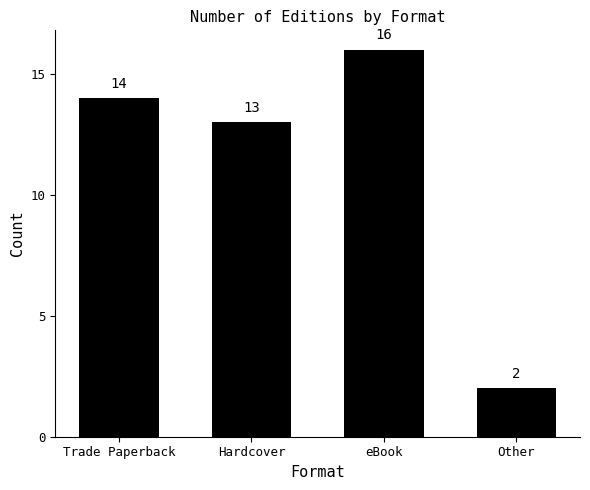

Is it true that the value at Trade Paperback is 6?

False